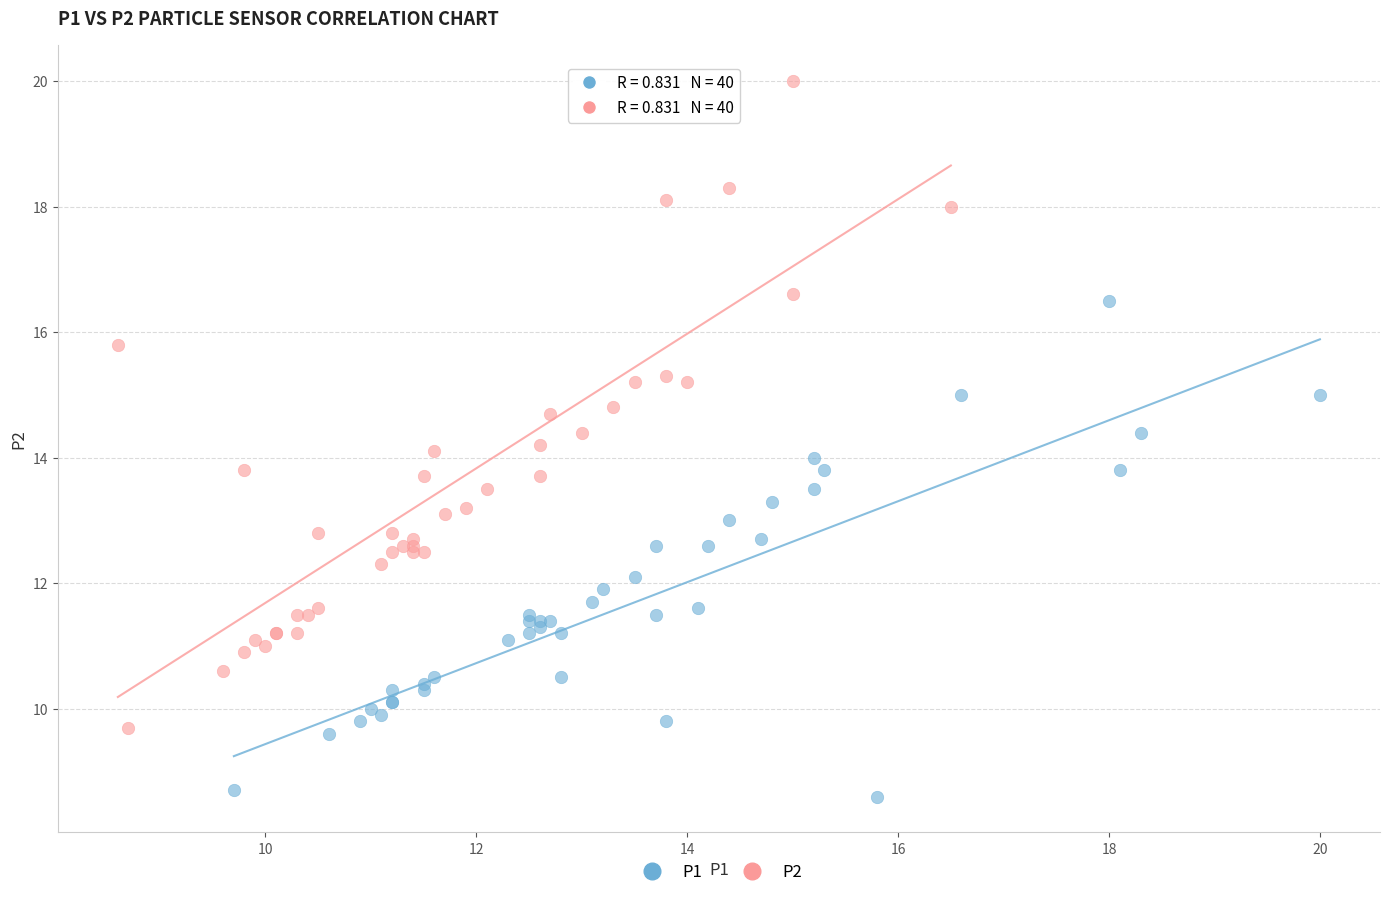

Which series reaches the minimum Y coordinate?

P1